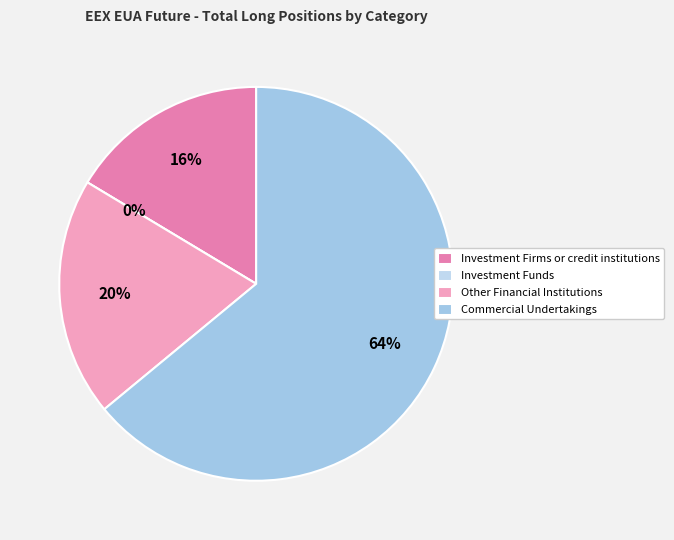

Between Other Financial Institutions and Investment Funds, which is larger?

Other Financial Institutions